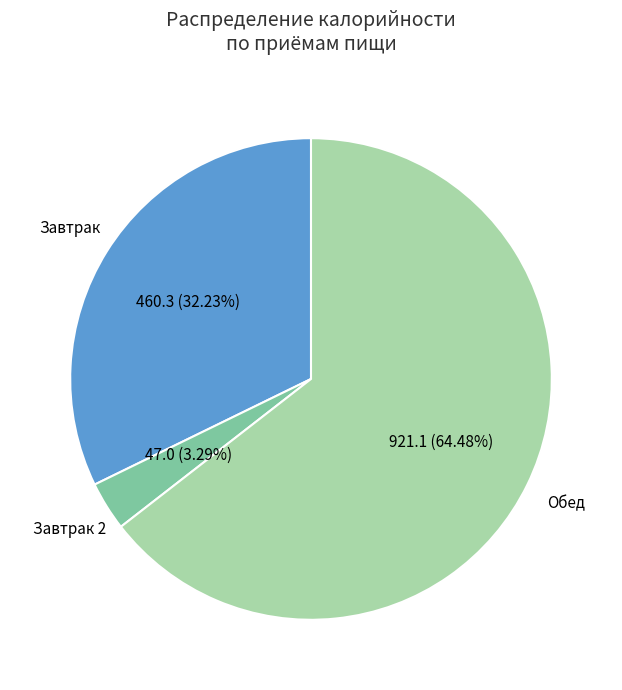

Does any single category account for the majority?

Yes